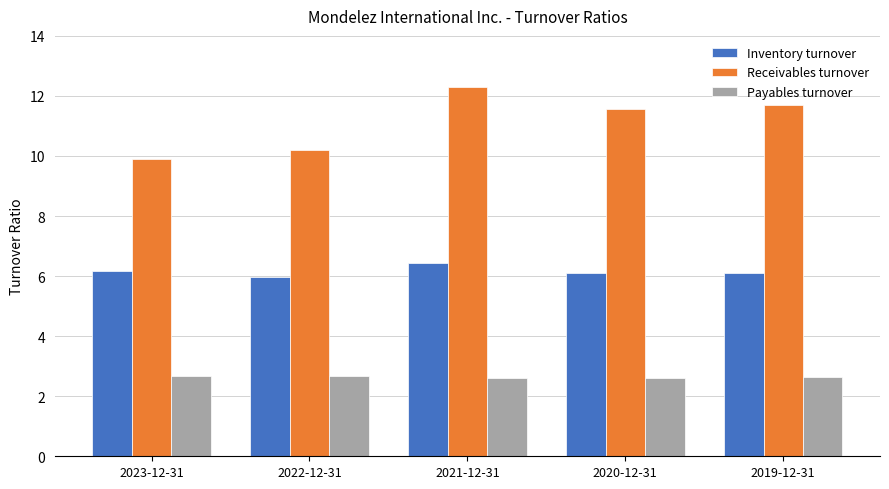

What is the minimum value shown in the chart?

2.6